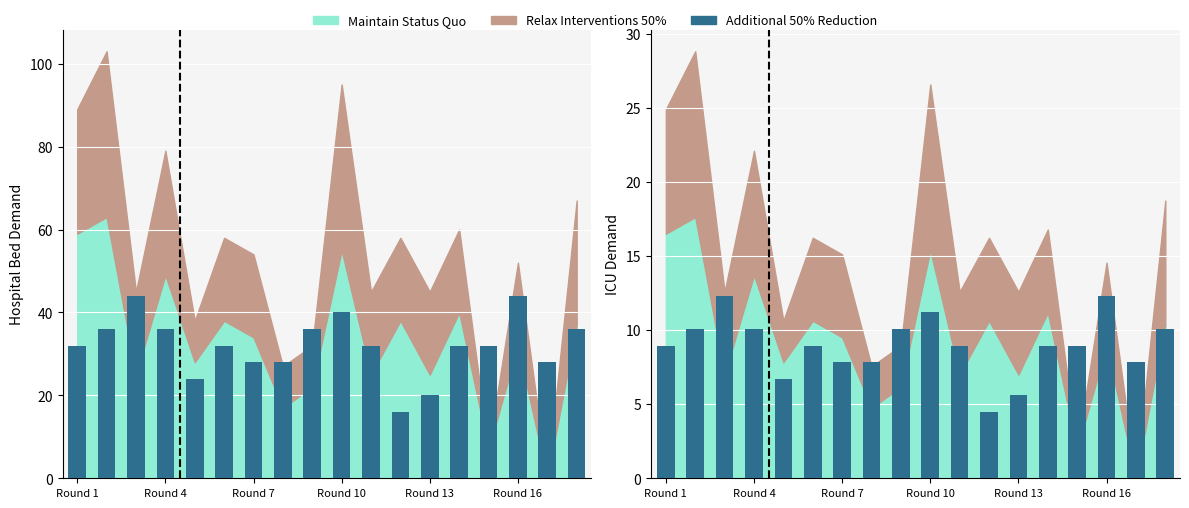

What is the change in value from 6 to 10?

+1.1